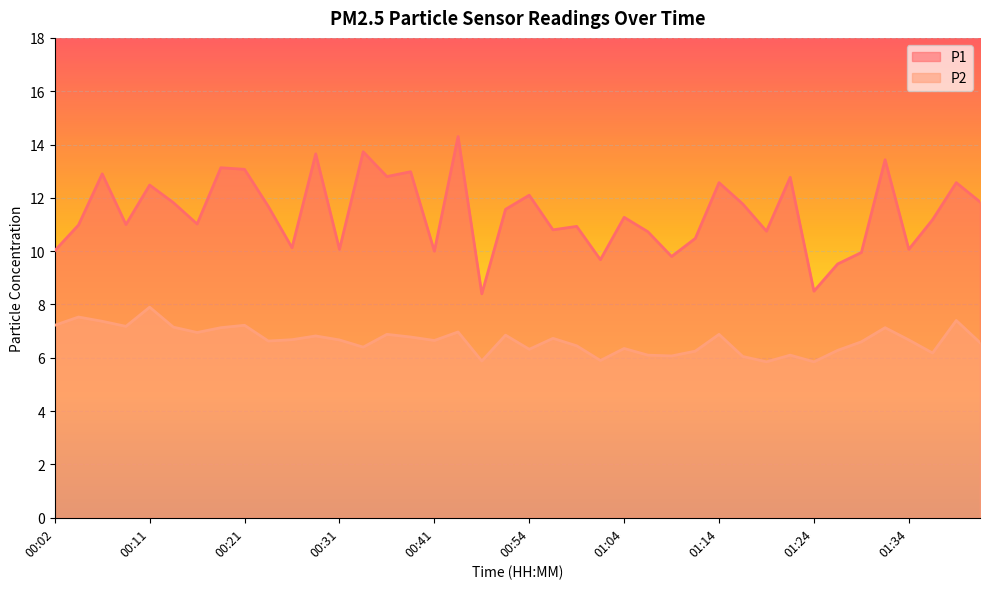

What is the value of the P1 point at the 28th from the left?

10.5